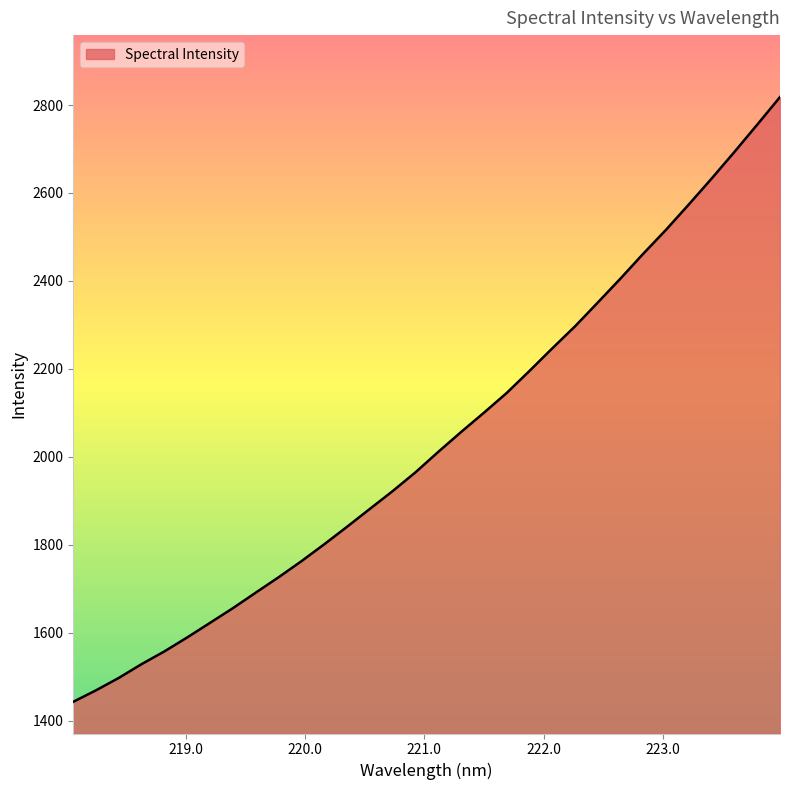

What is the minimum value shown in the chart?

1442.7